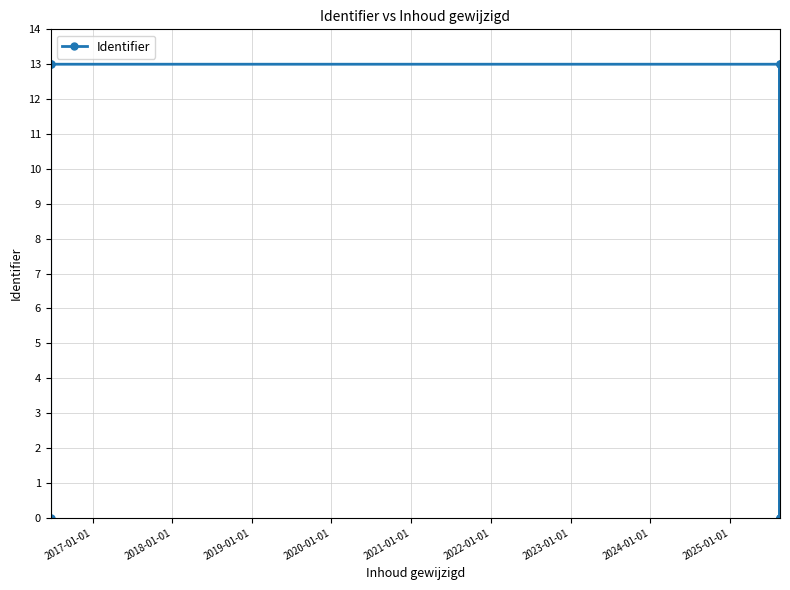

The value at 2020-01-01 is 0.0. True or false?

False